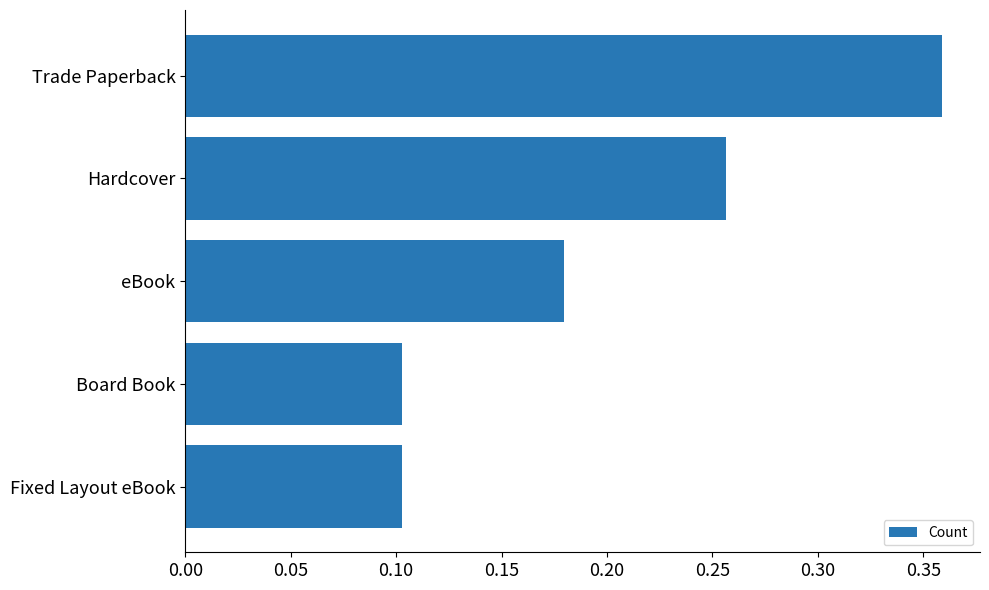

At which category does the chart reach its peak across all series?

Trade Paperback